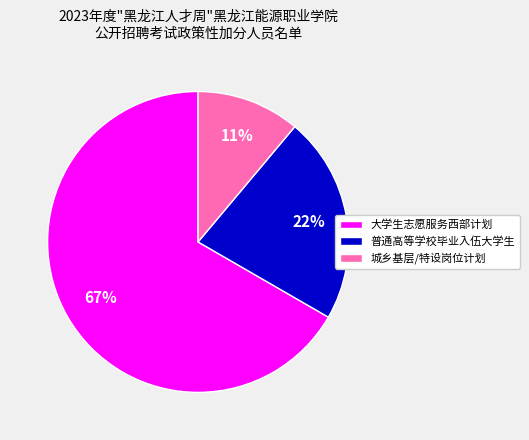

Which has a higher value, 大学生志愿服务西部计划 or 普通高等学校毕业入伍大学生?

大学生志愿服务西部计划